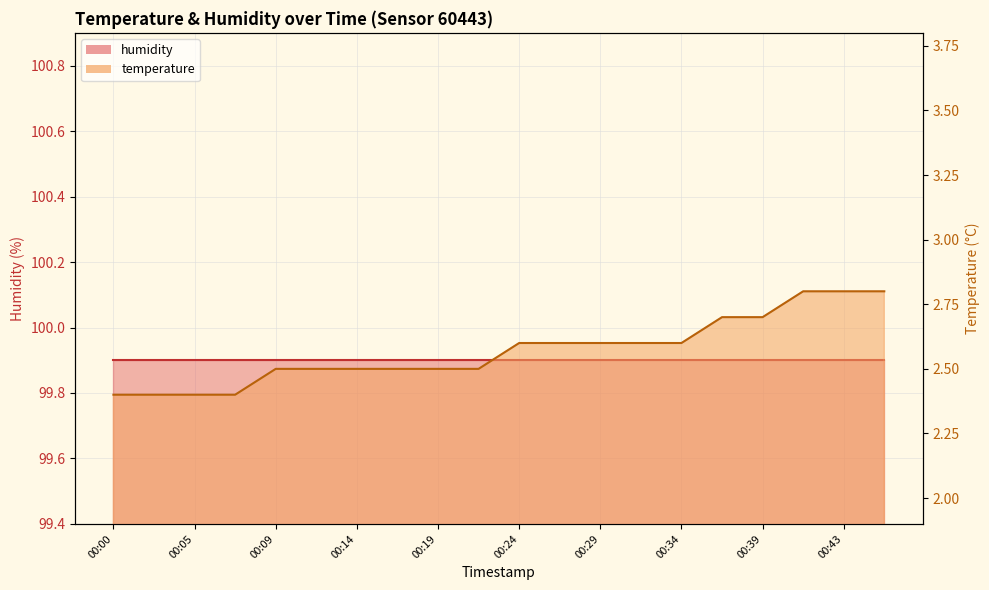

List the series in order of their overall mean, lowest first.

temperature_line, humidity_line